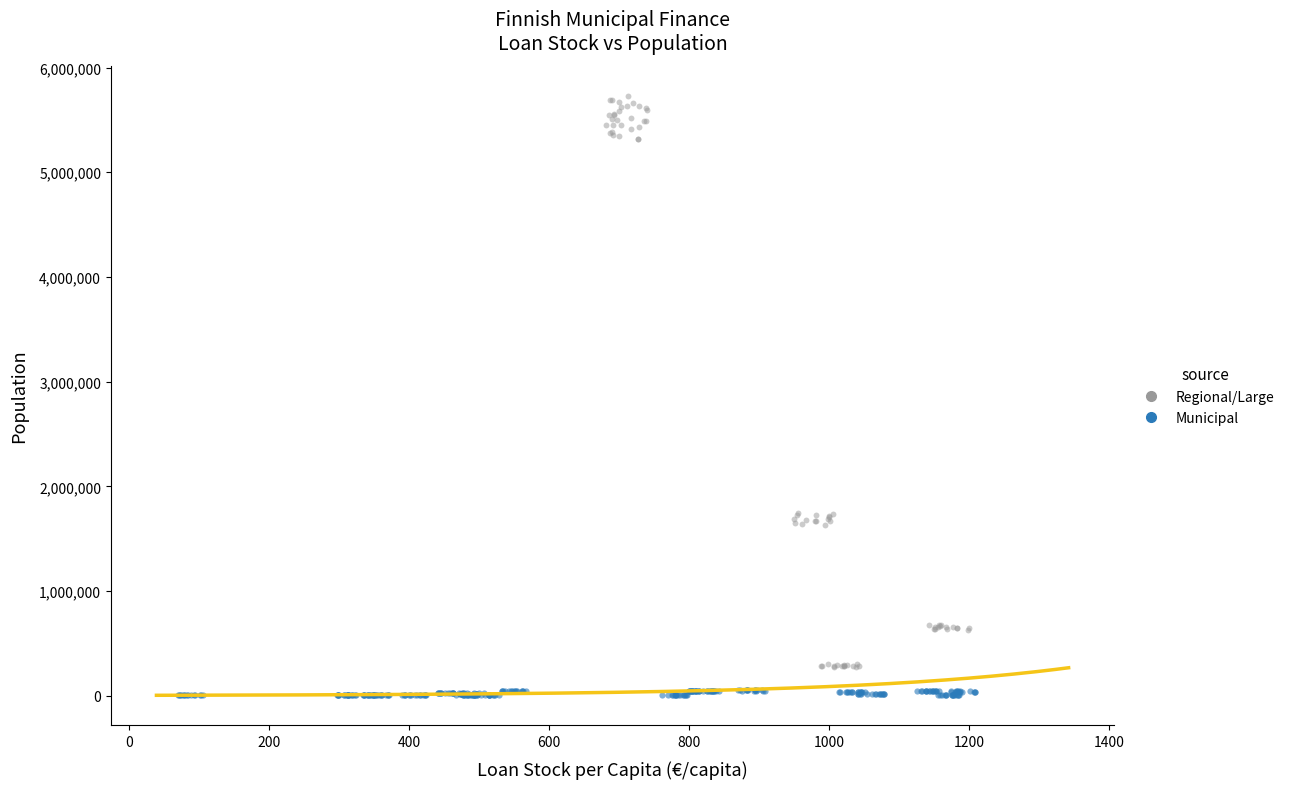

What are all the series names shown in the legend?

Regional/Large, Municipal